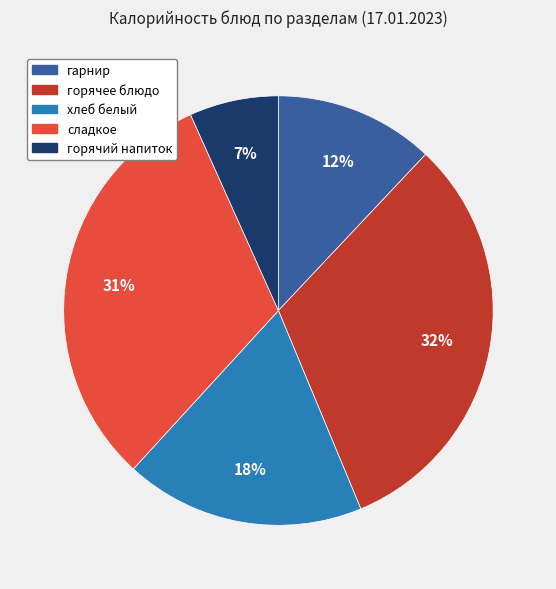

What is the ratio of the value at горячий напиток to the value at хлеб белый?

0.4